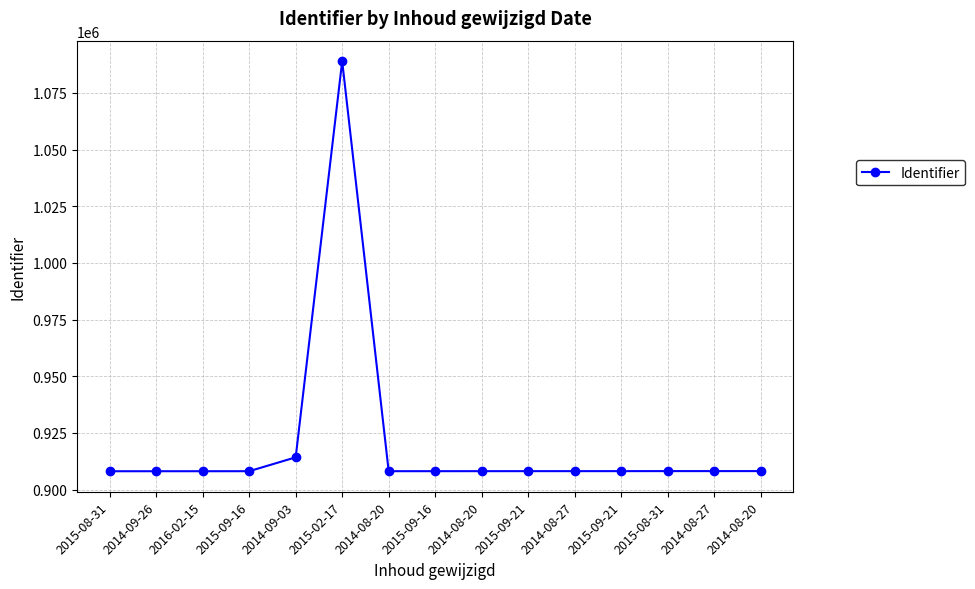

Count the number of categories in the chart.

15